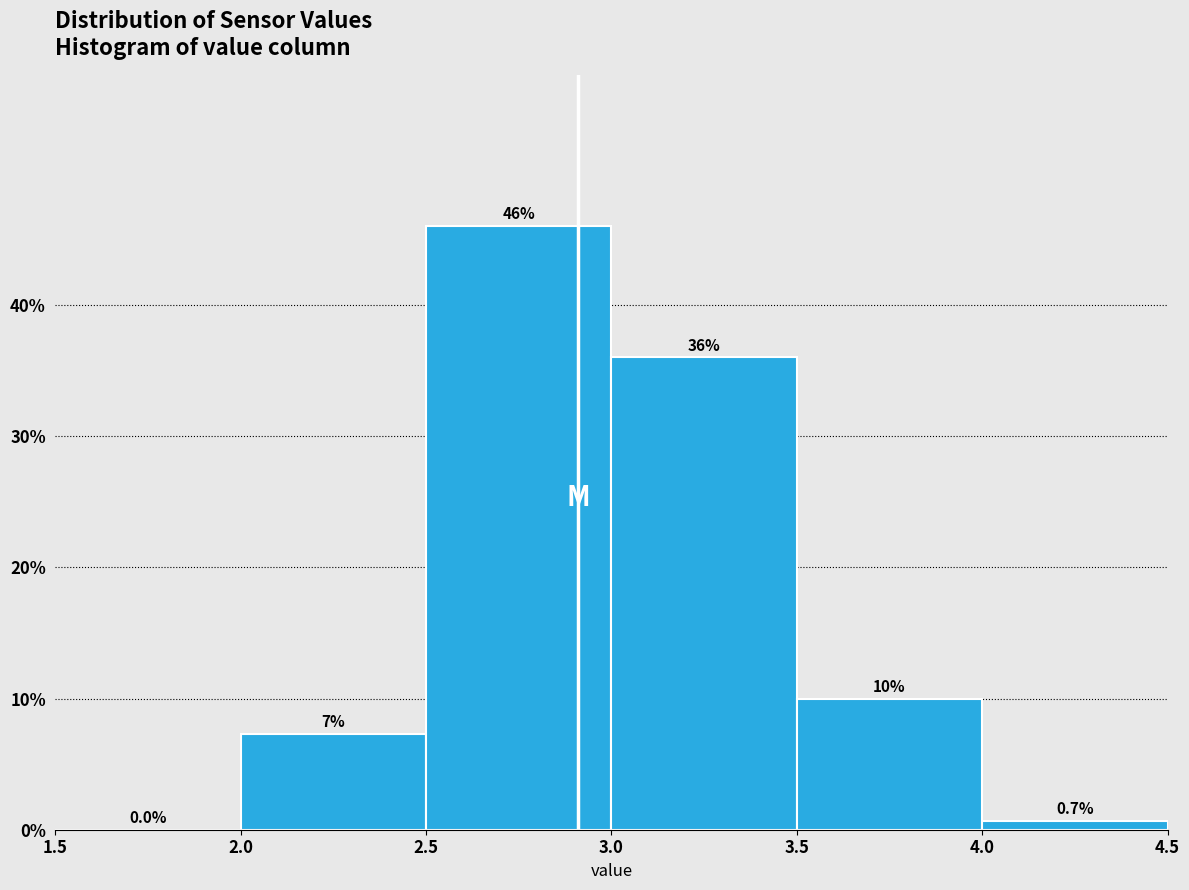

Which range on the x-axis has the tallest bar?

2.5 to 3.0